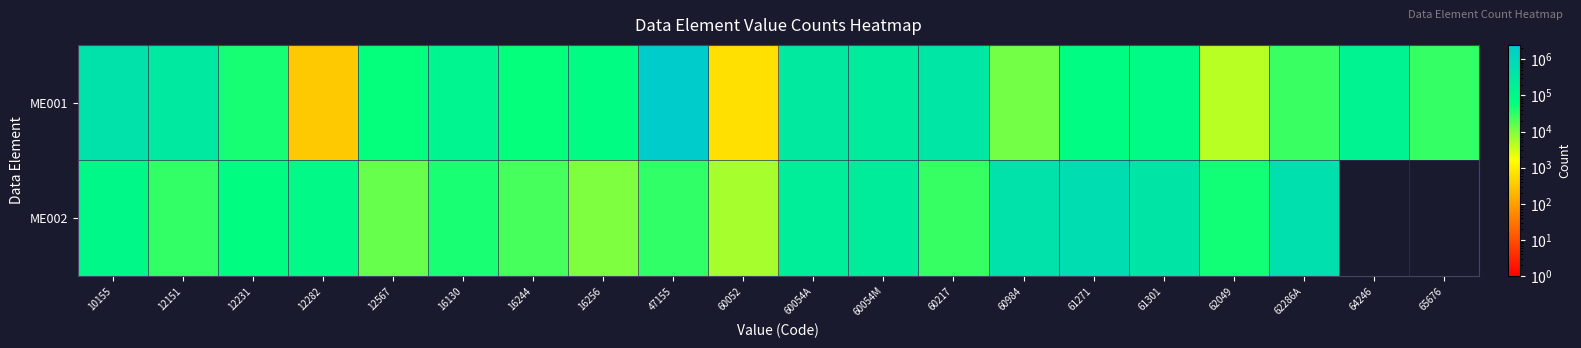

Rank the series by their maximum value, from highest to lowest.

ME001, ME002